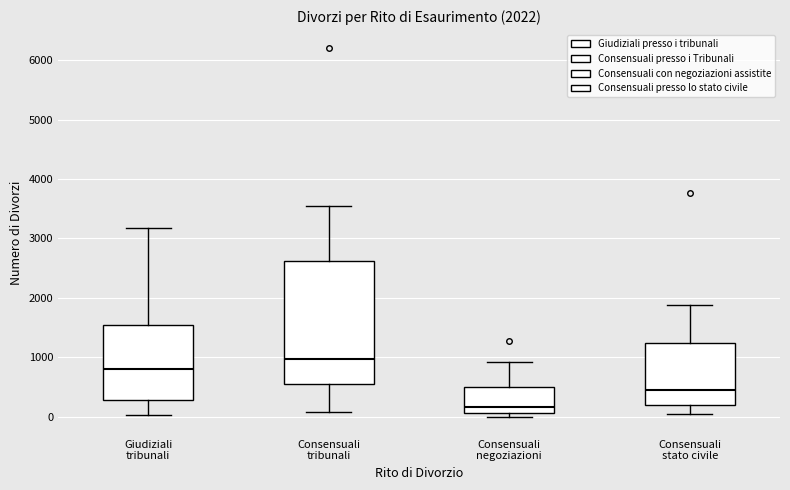

Which box is the tallest, from its lower edge to its upper edge?

Consensuali tribunali